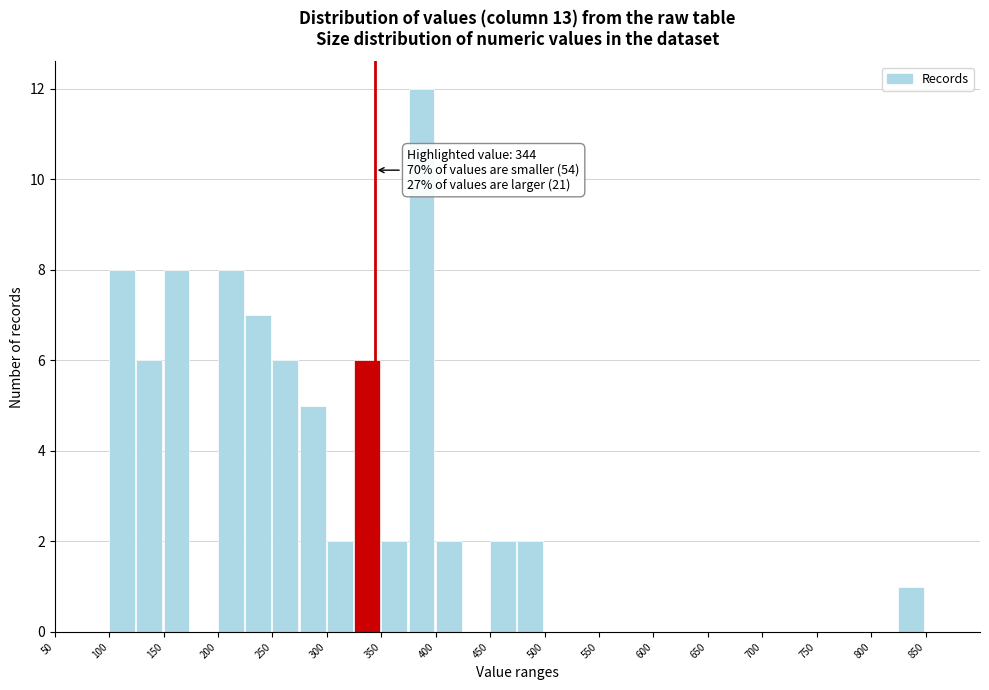

Over which range of the x-axis is the bar tallest?

375 to 400